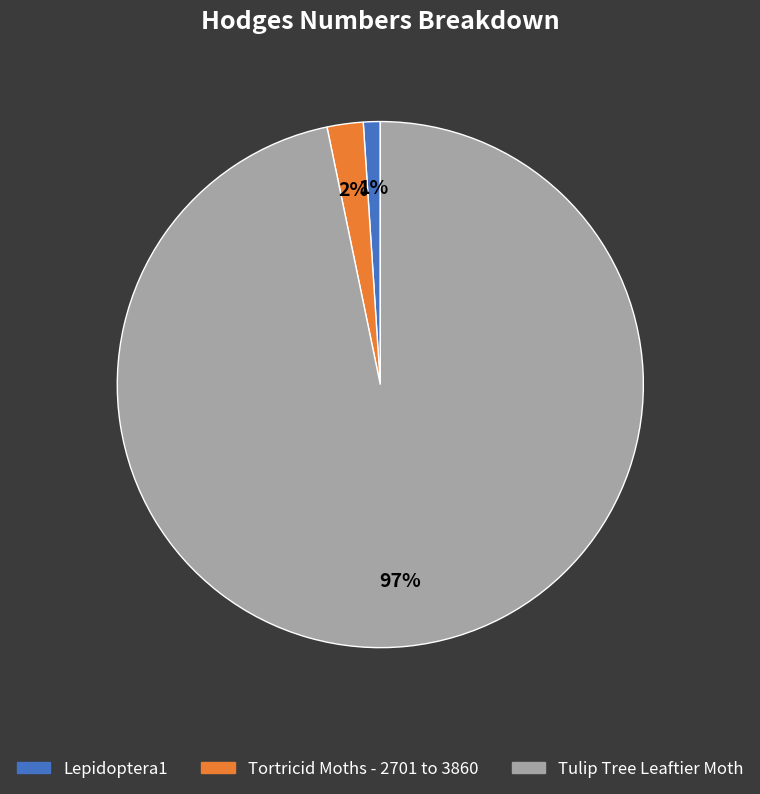

To the nearest percent, what is the difference between the largest and smallest slice percentages?

96%